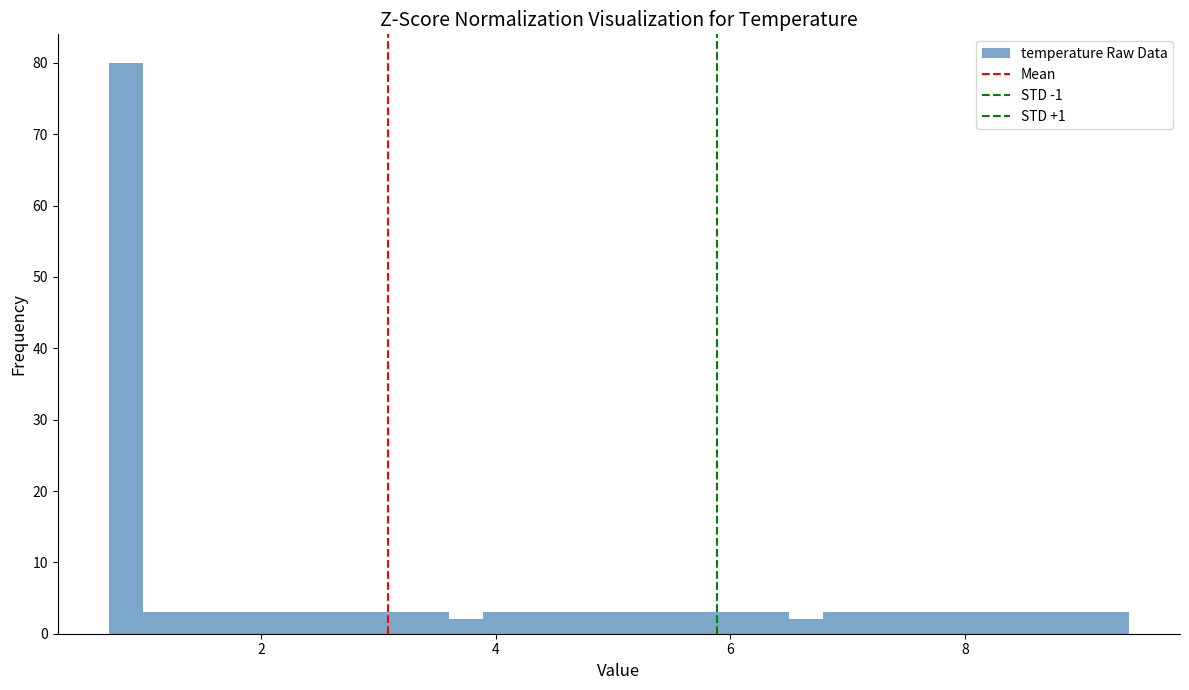

Around what value on the x-axis is the tallest bar? Give the approximate position of its centre, as read against the axis.

0.8